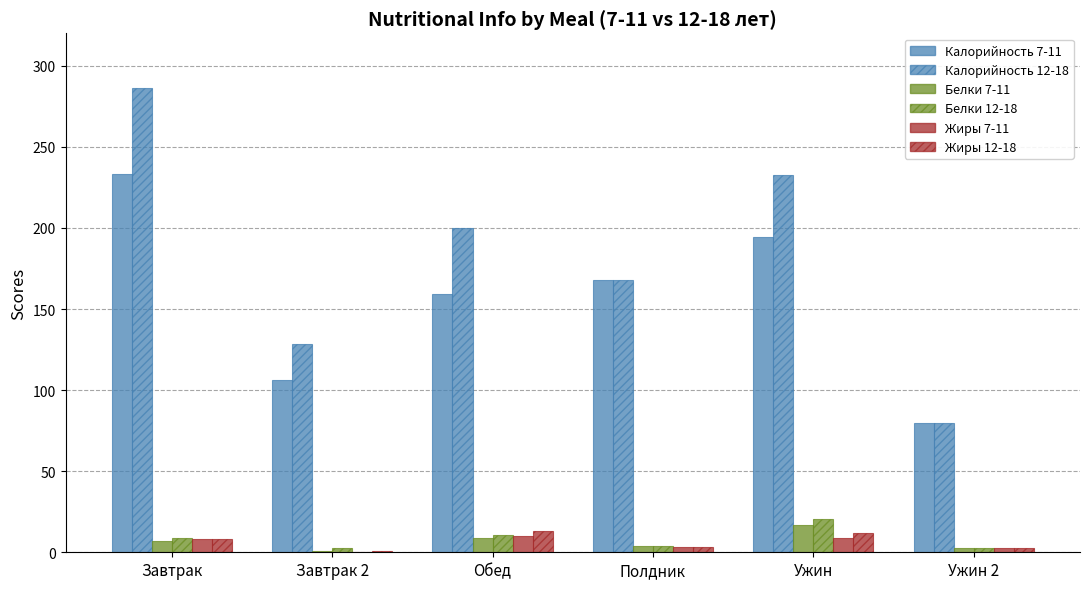

Reading left to right, transcribe all the data shown in this chart.

Калорийность 7-11: Завтрак=233.0	Завтрак 2=106.4	Обед=159.5	Полдник=168.0	Ужин=194.3	Ужин 2=80.0
Калорийность 12-18: Завтрак=286.0	Завтрак 2=128.4	Обед=200.0	Полдник=168.0	Ужин=232.8	Ужин 2=80.0
Белки 7-11: Завтрак=7.0	Завтрак 2=0.7	Обед=8.7	Полдник=4.0	Ужин=17.0	Ужин 2=2.7
Белки 12-18: Завтрак=9.0	Завтрак 2=2.7	Обед=10.9	Полдник=4.0	Ужин=20.4	Ужин 2=2.7
Жиры 7-11: Завтрак=8.0	Завтрак 2=0.0	Обед=10.3	Полдник=3.4	Ужин=9.0	Ужин 2=2.5
Жиры 12-18: Завтрак=8.4	Завтрак 2=0.6	Обед=13.4	Полдник=3.4	Ужин=11.9	Ужин 2=2.5